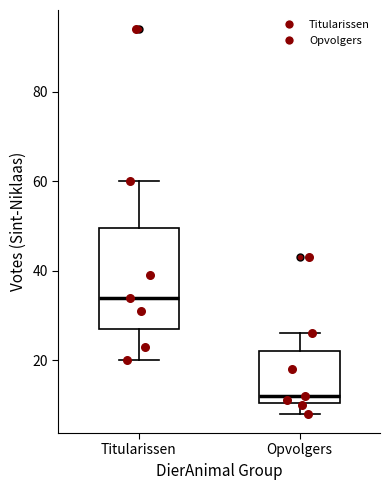

Which box is the tallest, from its lower edge to its upper edge?

Titularissen